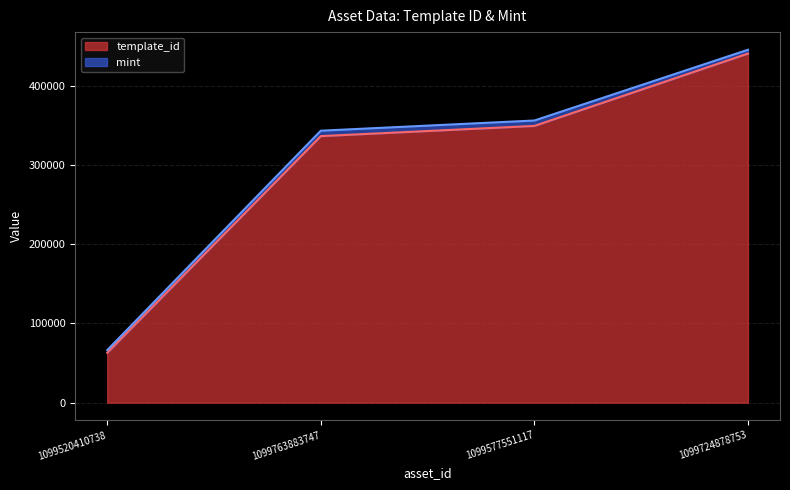

Does the chart display data point markers on the line(s)?

No